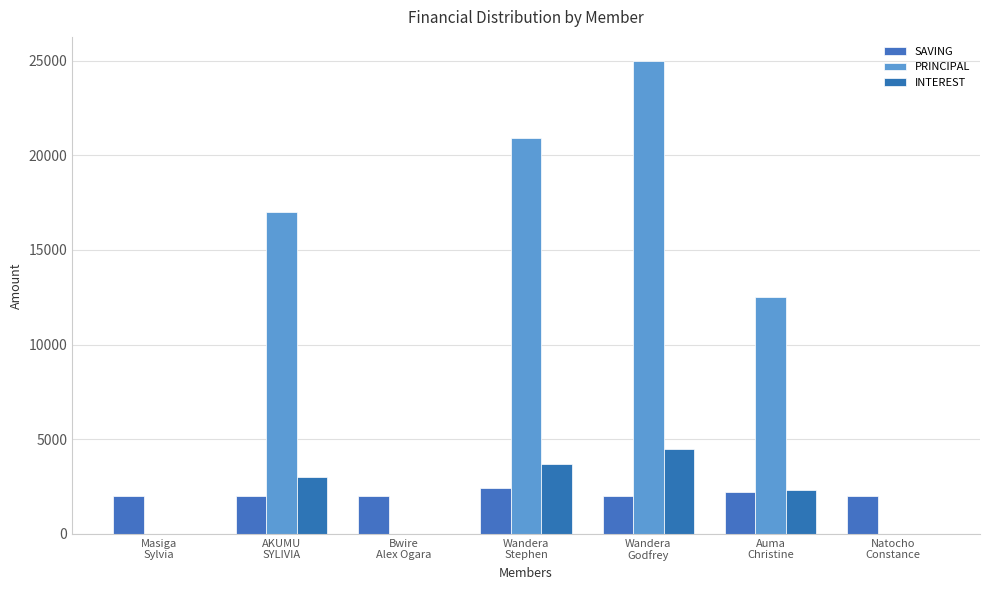

How many groups of bars are there?

7